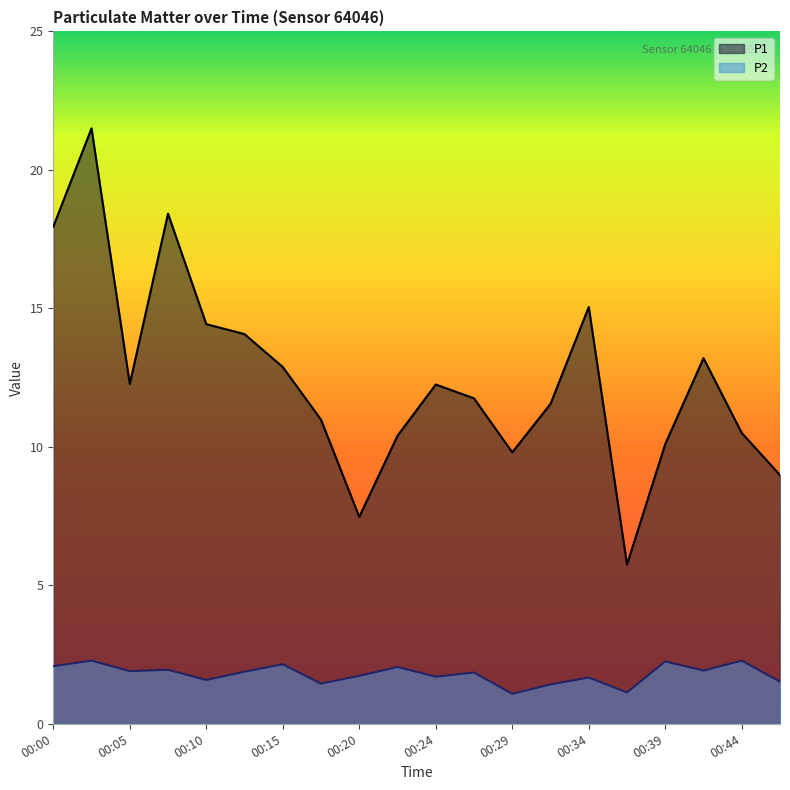

Where is P2 nearest to the value 1?

00:29